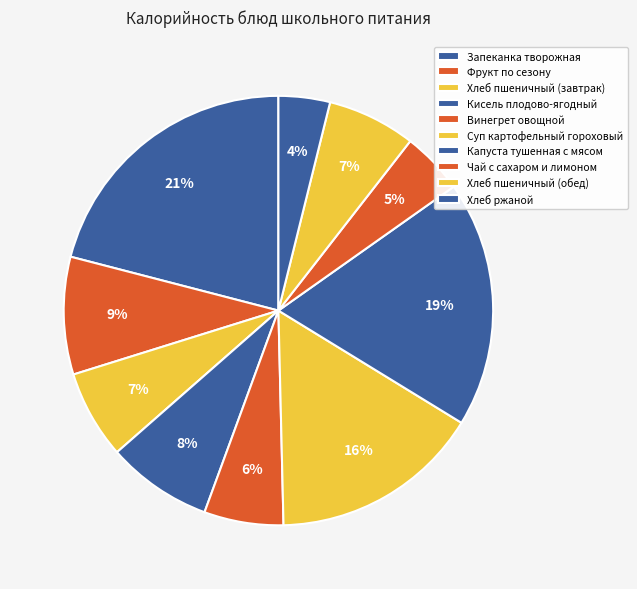

What portion of the pie excludes Кисель плодово-ягодный?

92.1%